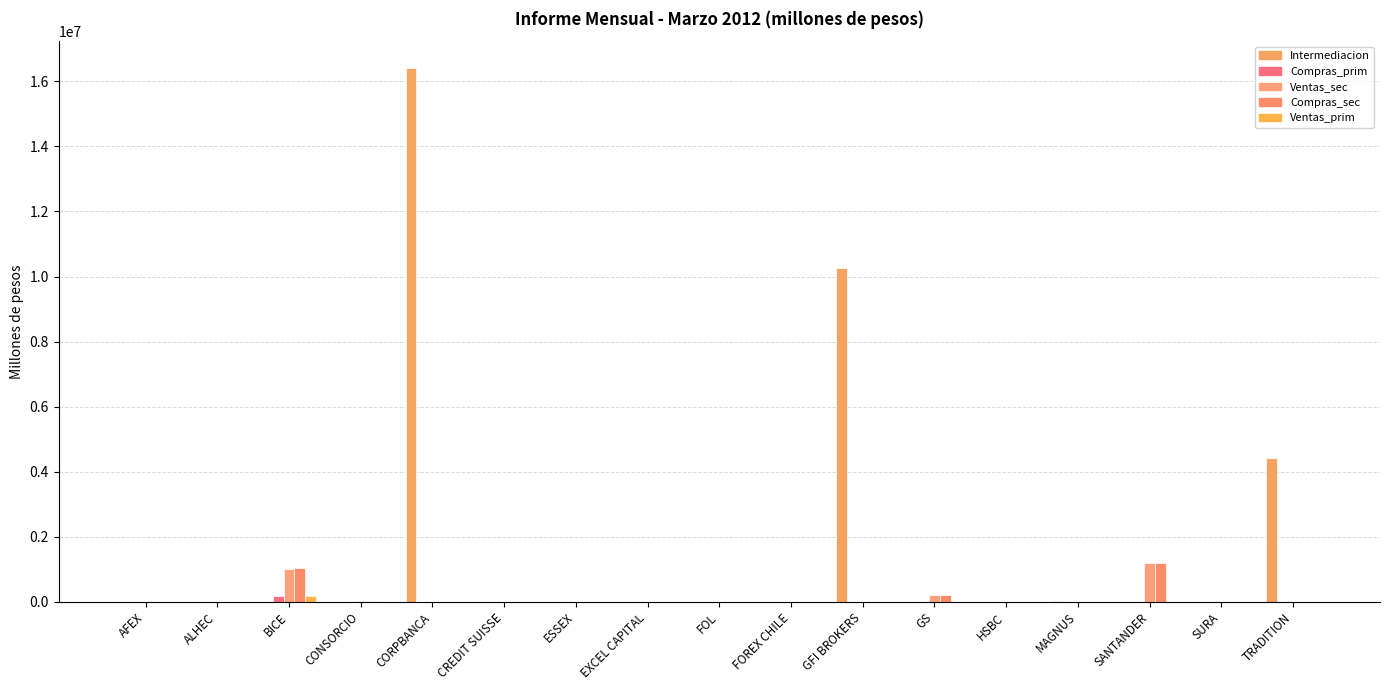

List the labels in order of Ventas_sec value, smallest first.

ALHEC, CORPBANCA, CREDIT SUISSE, ESSEX, FOL, FOREX CHILE, GFI BROKERS, HSBC, MAGNUS, SURA, TRADITION, EXCEL CAPITAL, AFEX, CONSORCIO, GS, BICE, SANTANDER